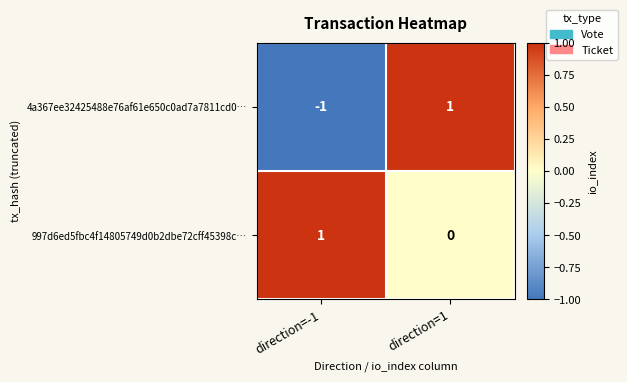

How many distinct data groups are displayed?

2